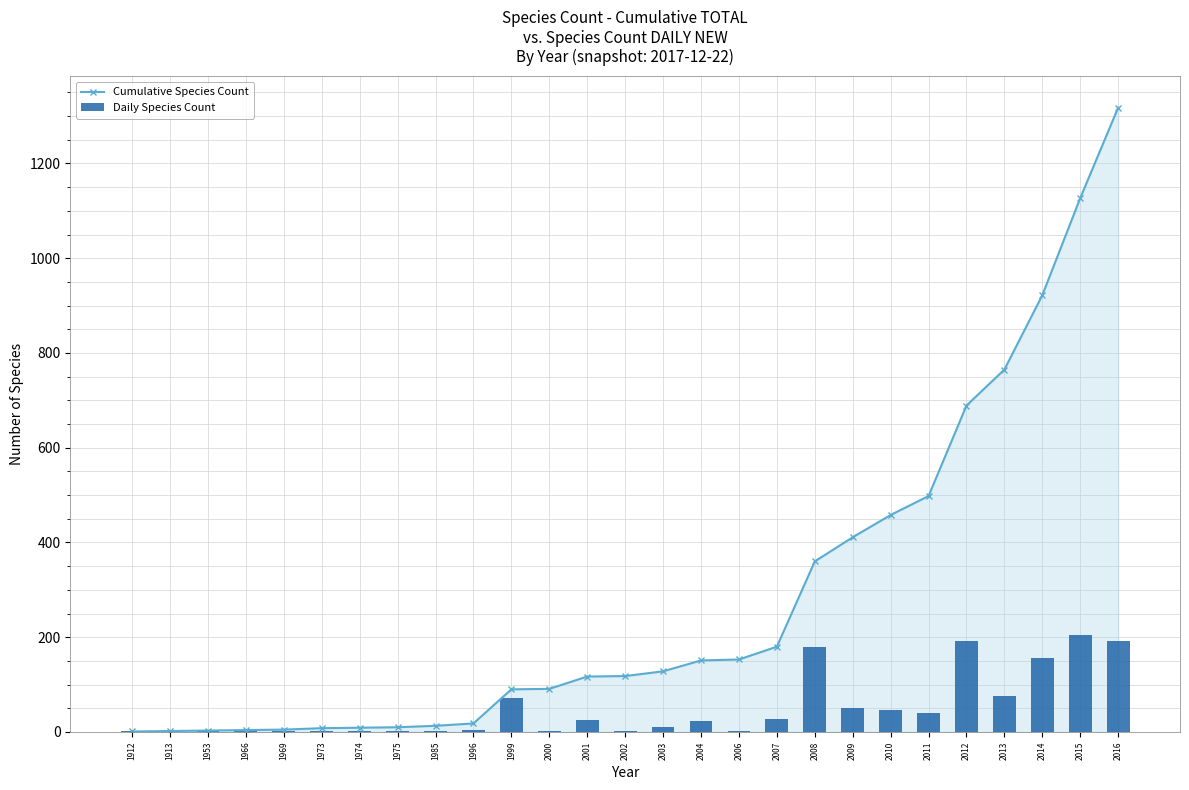

Reading right to left, what are all the values shown in this chart?

Cumulative Species Count: 2016=1318	2015=1127	2014=922	2013=765	2012=689	2011=498	2010=458	2009=411	2008=360	2007=180	2006=153	2004=151	2003=128	2002=118	2001=117	2000=91	1999=90	1996=18	1985=13	1975=10	1974=9	1973=8	1969=5	1966=4	1953=3	1913=2	1912=1
Daily Species Count: 2016=191	2015=205	2014=157	2013=76	2012=191	2011=40	2010=47	2009=51	2008=180	2007=27	2006=2	2004=23	2003=10	2002=1	2001=26	2000=1	1999=72	1996=5	1985=3	1975=1	1974=1	1973=3	1969=1	1966=1	1953=1	1913=1	1912=1